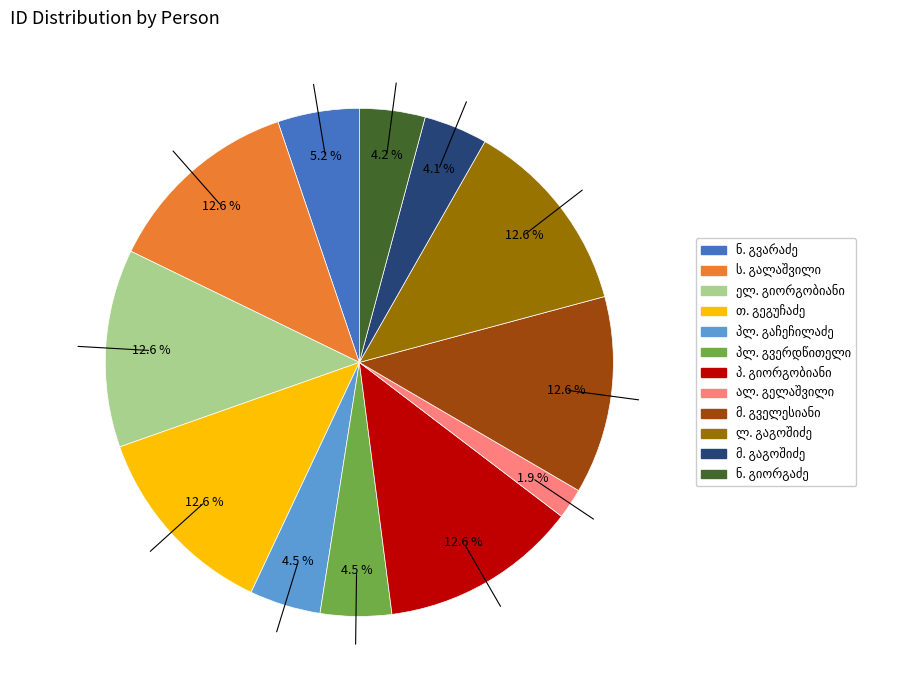

Is there any slice that represents more than half of the pie?

No